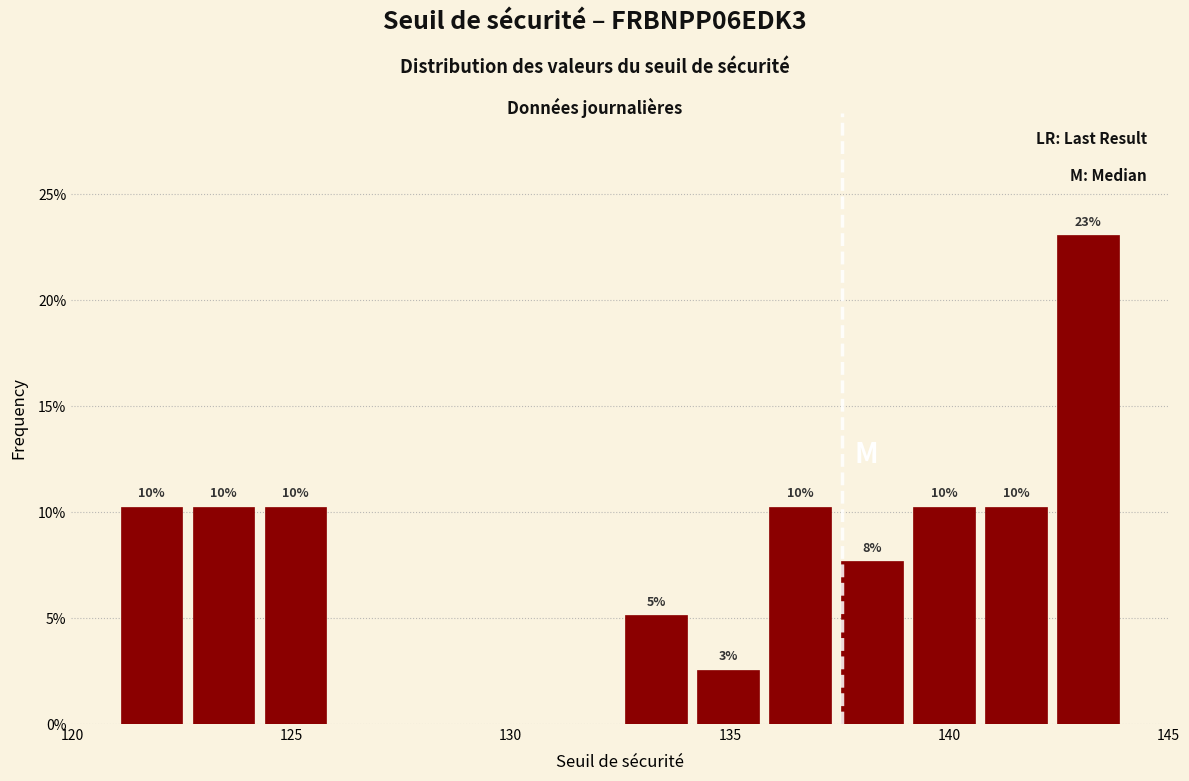

Read against the x-axis, roughly where is the centre of the tallest bar?

143.0